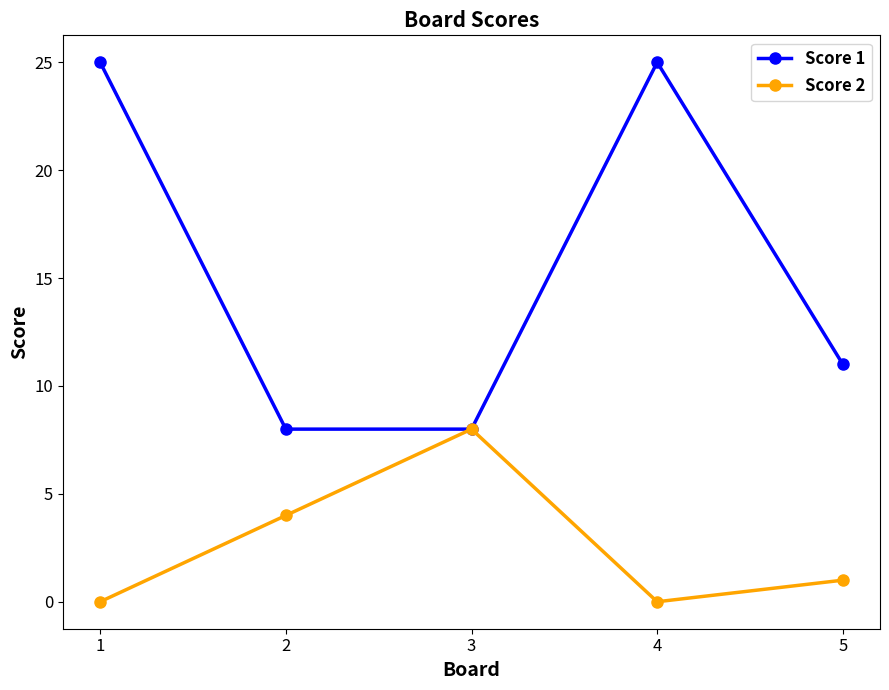

In Score 2, how many points are higher than both neighbors (excluding endpoints)?

1